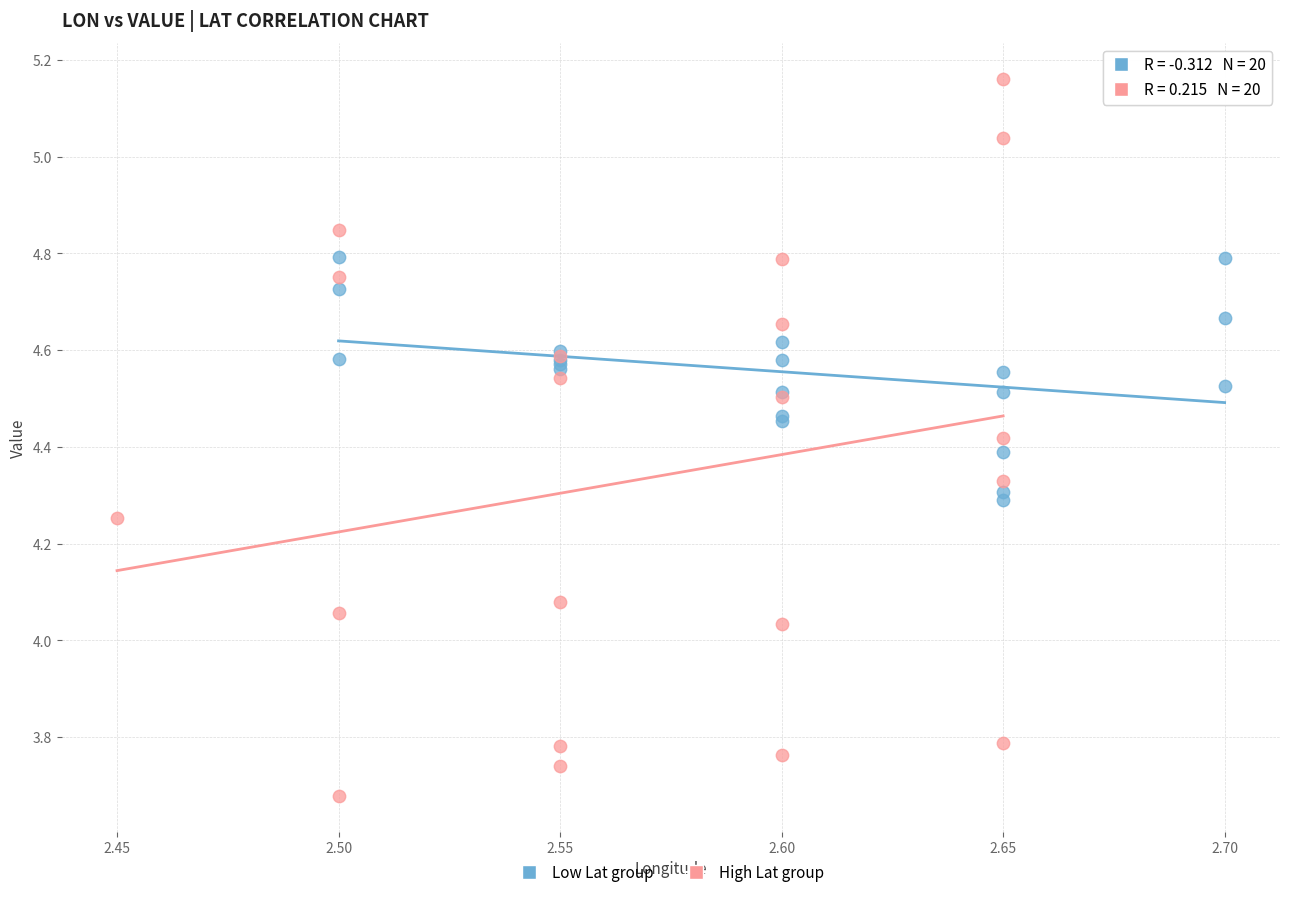

Which series has the largest Y range (max minus min)?

High Lat group